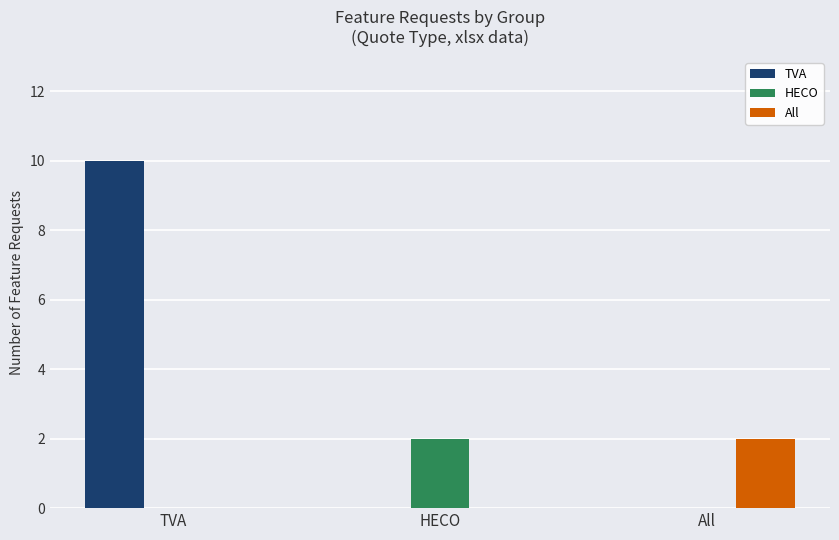

True or false: All has a value of 2 at All.

True